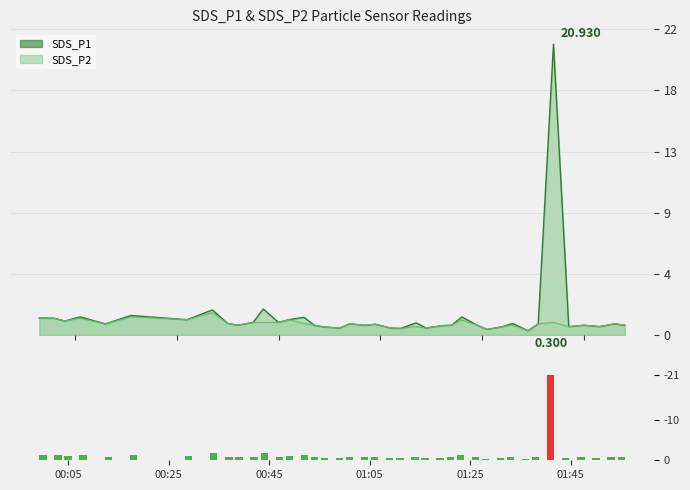

Is the value of SDS_P1 (bar) at 9 greater than the value of SDS_P2 line at 16?

Yes